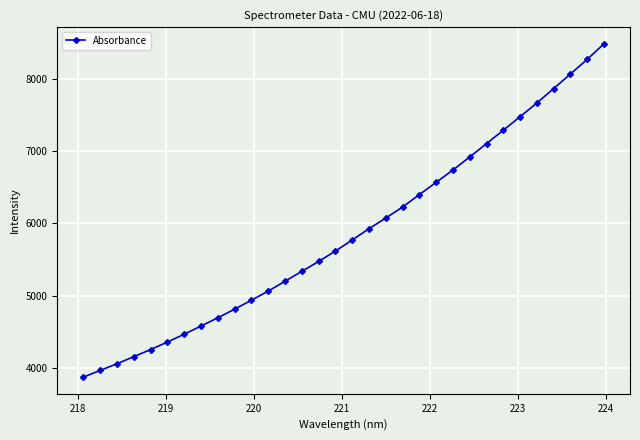

What is the average value?

5864.3